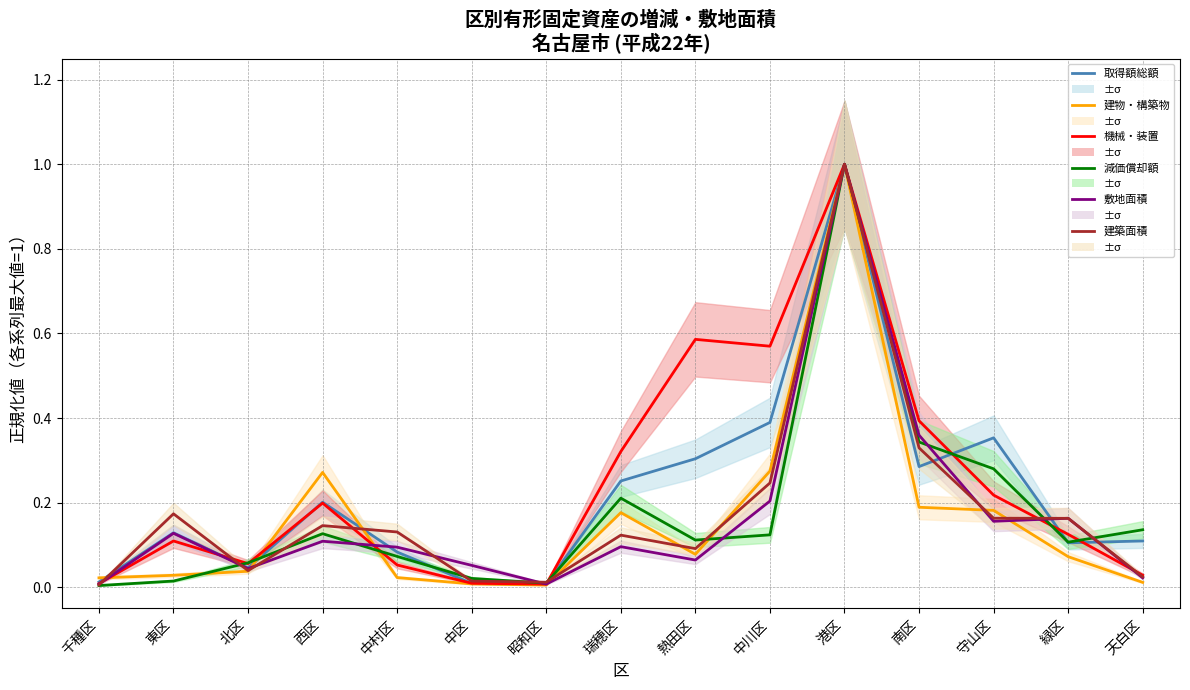

Which series ends up on top after the final intersection of 機械・装置 and 建築面積?

機械・装置